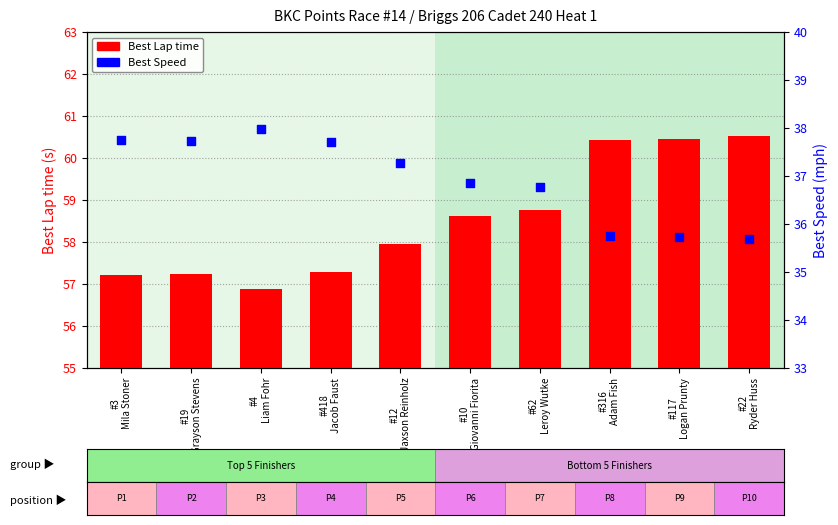

Which series contains the lowest Y value?

Best Speed